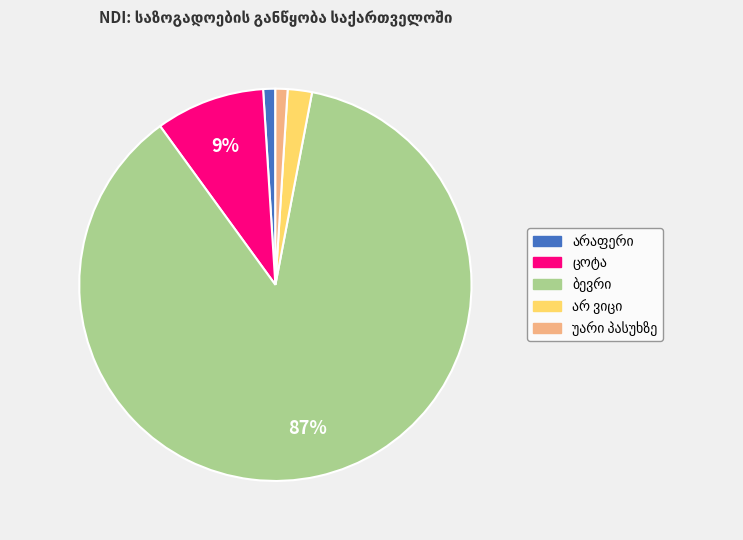

Does any single category account for the majority?

Yes